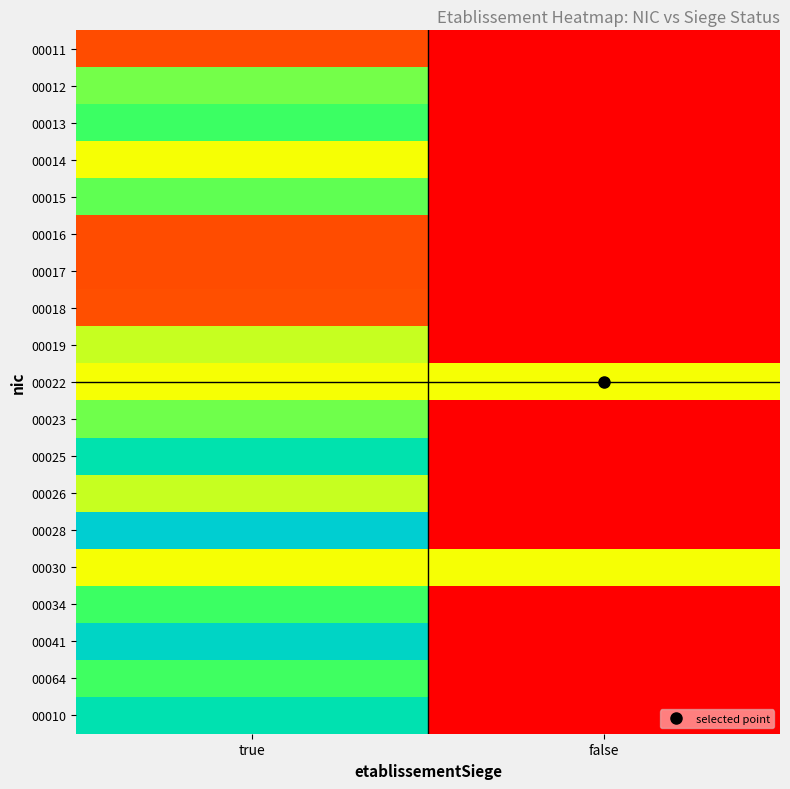

Reading left to right, list all the values displayed in this chart.

00011: true=0.2	false=0.0
00012: true=0.7	false=0.0
00013: true=0.8	false=0.0
00014: true=0.5	false=0.0
00015: true=0.7	false=0.0
00016: true=0.2	false=0.0
00017: true=0.2	false=0.0
00018: true=0.2	false=0.0
00019: true=0.6	false=0.0
00022: true=0.5	false=0.5
00023: true=0.7	false=0.0
00025: true=0.9	false=0.0
00026: true=0.6	false=0.0
00028: true=1.0	false=0.0
00030: true=0.5	false=0.5
00034: true=0.8	false=0.0
00041: true=1.0	false=0.0
00064: true=0.8	false=0.0
00010: true=0.9	false=0.0